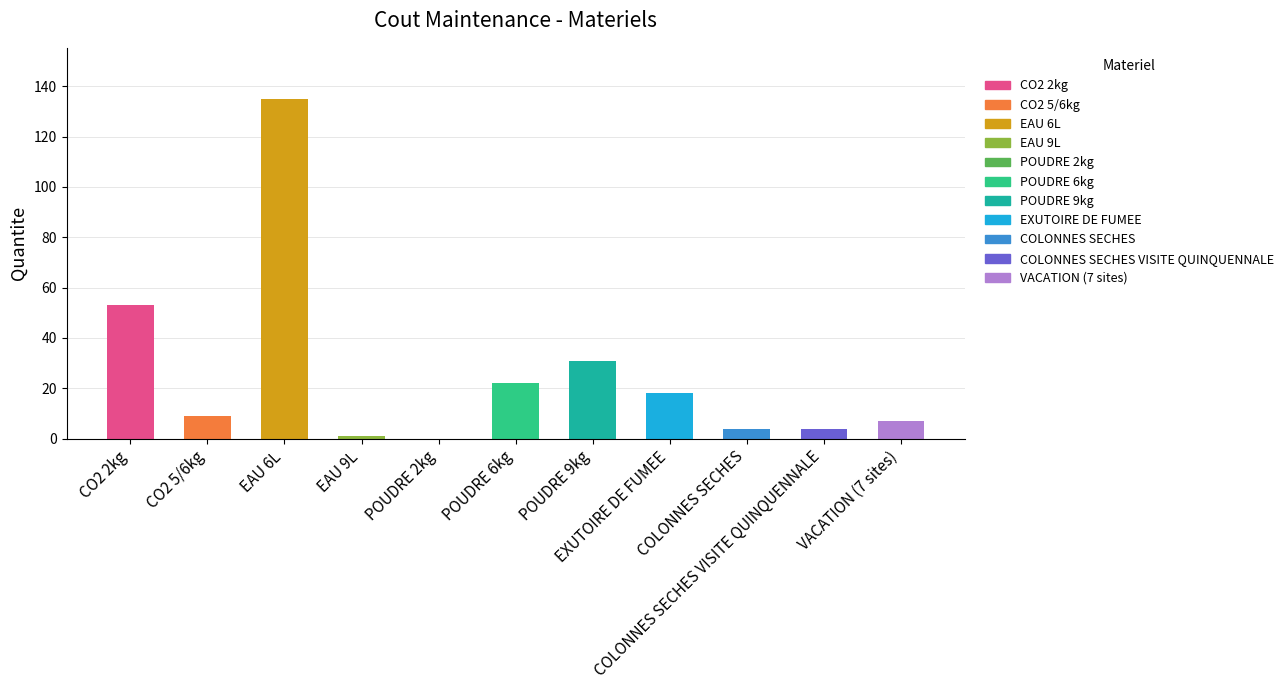

Where is the data nearest to the value 67?

CO2 2kg